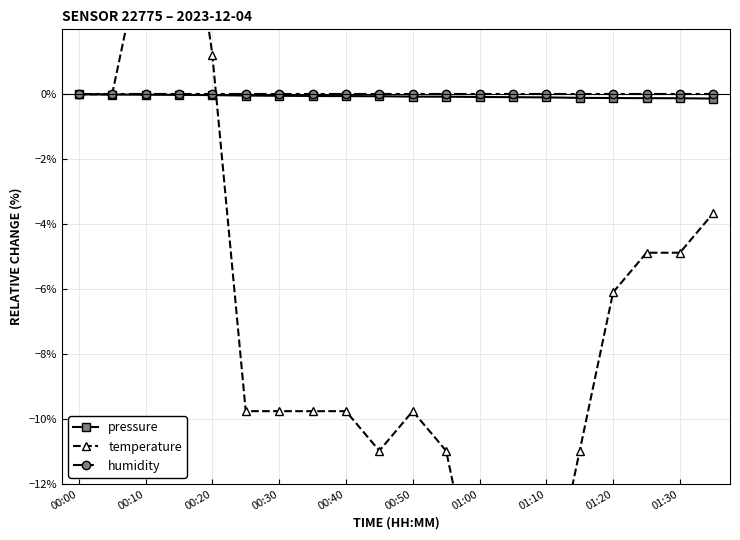

True or false: humidity has a value of 0.0 at 00:30.

True